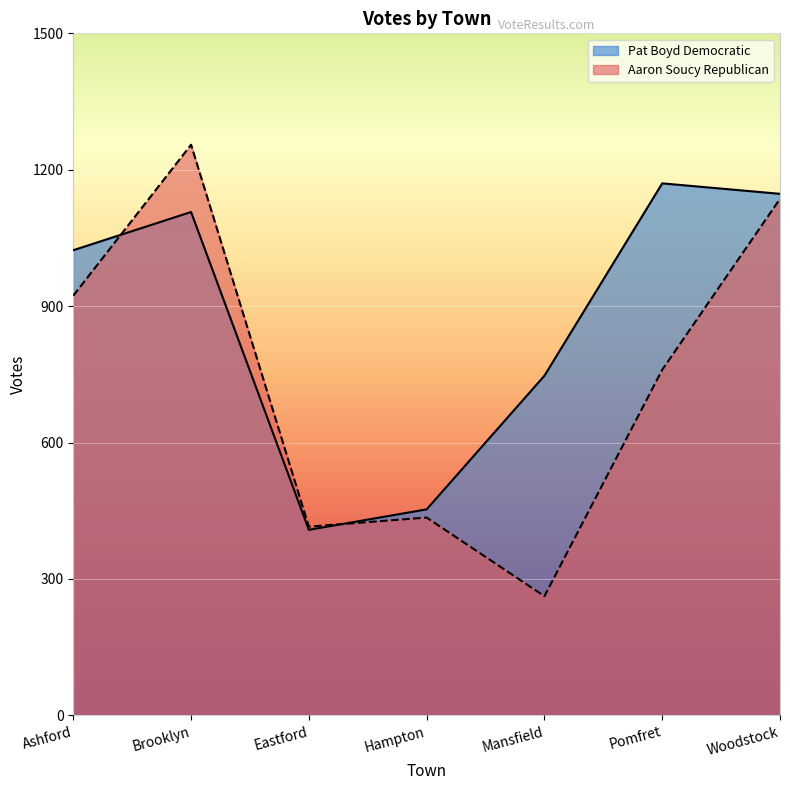

Where do Pat Boyd Democratic and Aaron Soucy Republican first cross each other?

Ashford and Brooklyn